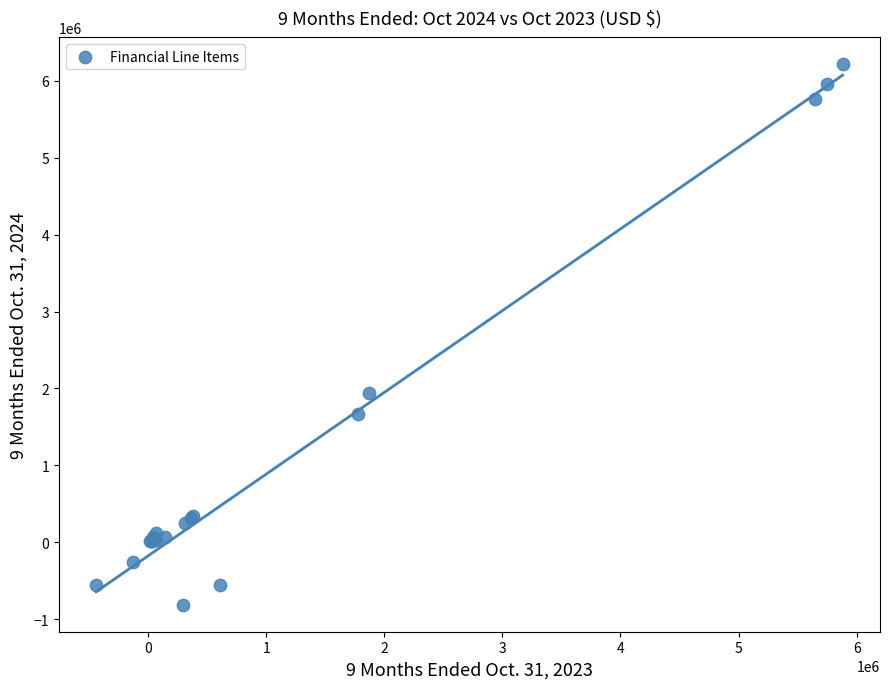

What Y value in the scatter plot is closest to 2700770?

1935206